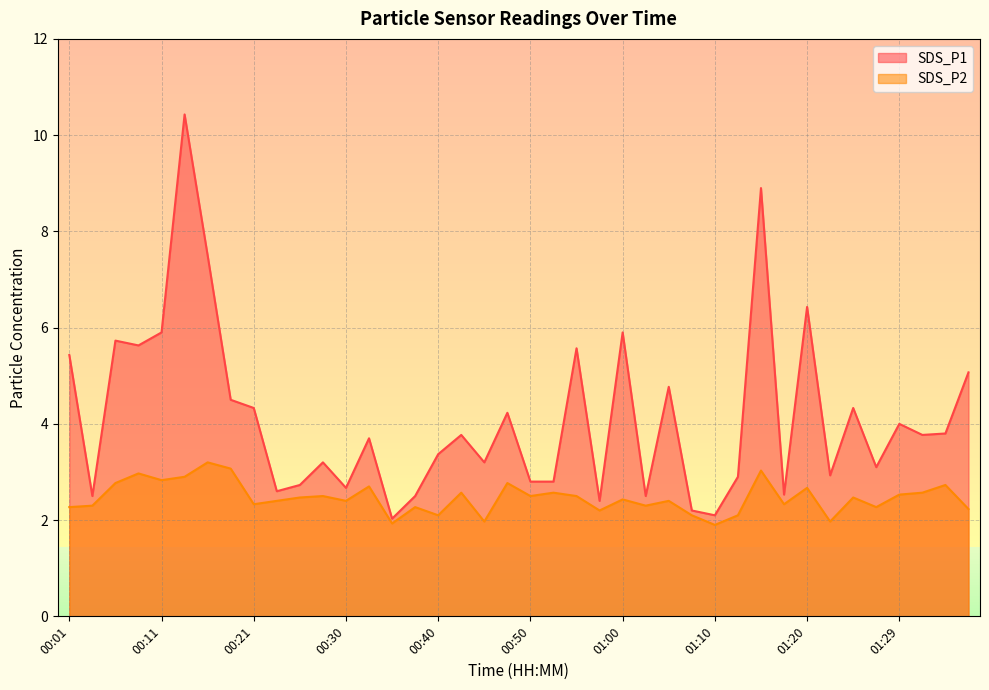

What is the sum of all SDS_P2 values?

98.5